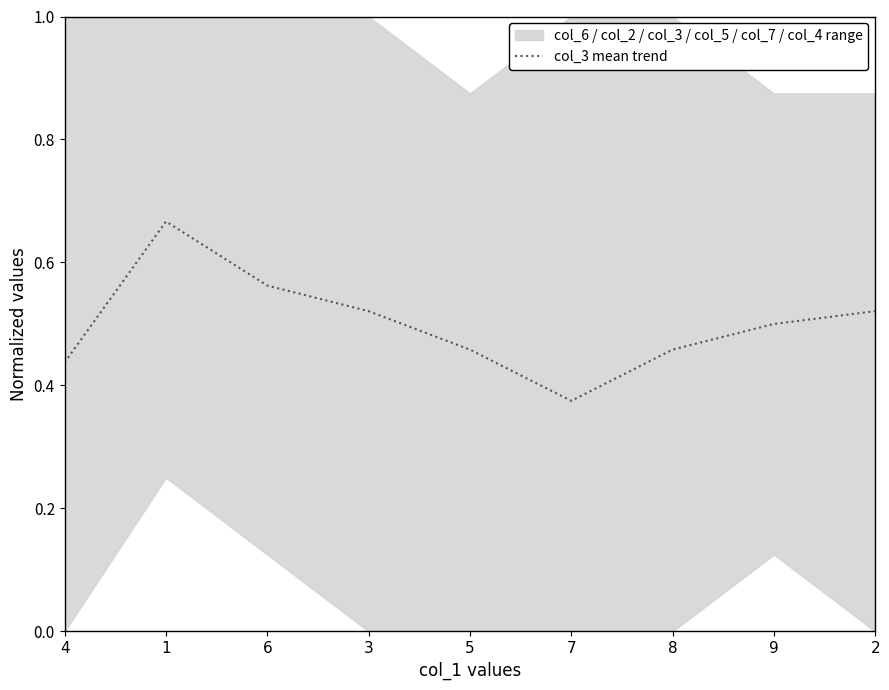

List the labels in order of value, smallest first.

7, 4, 5, 8, 9, 3, 2, 6, 1